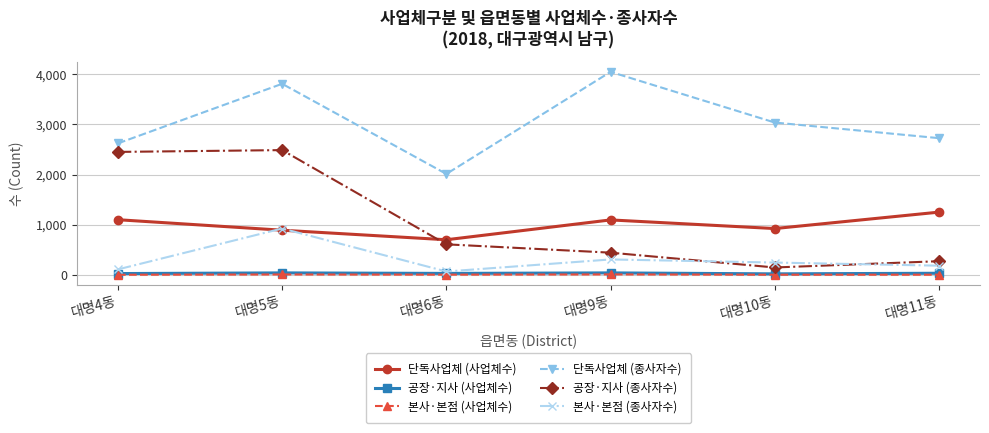

Rank the categories by 공장·지사 (종사자수) value from lowest to highest.

대명10동, 대명11동, 대명9동, 대명6동, 대명4동, 대명5동